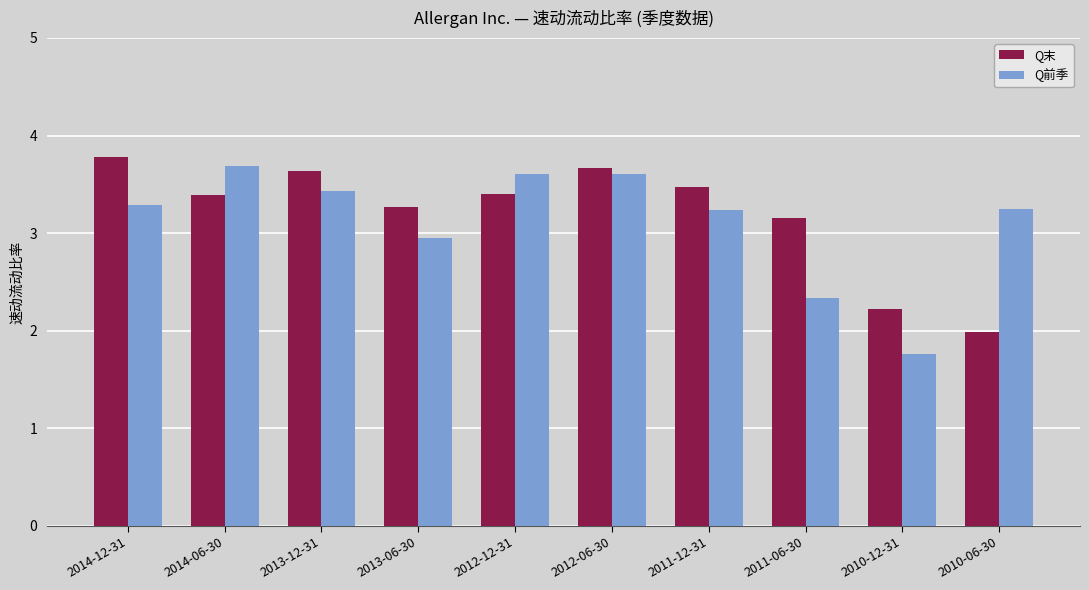

What is the spread (max minus min) of values at 2014-06-30?

0.3